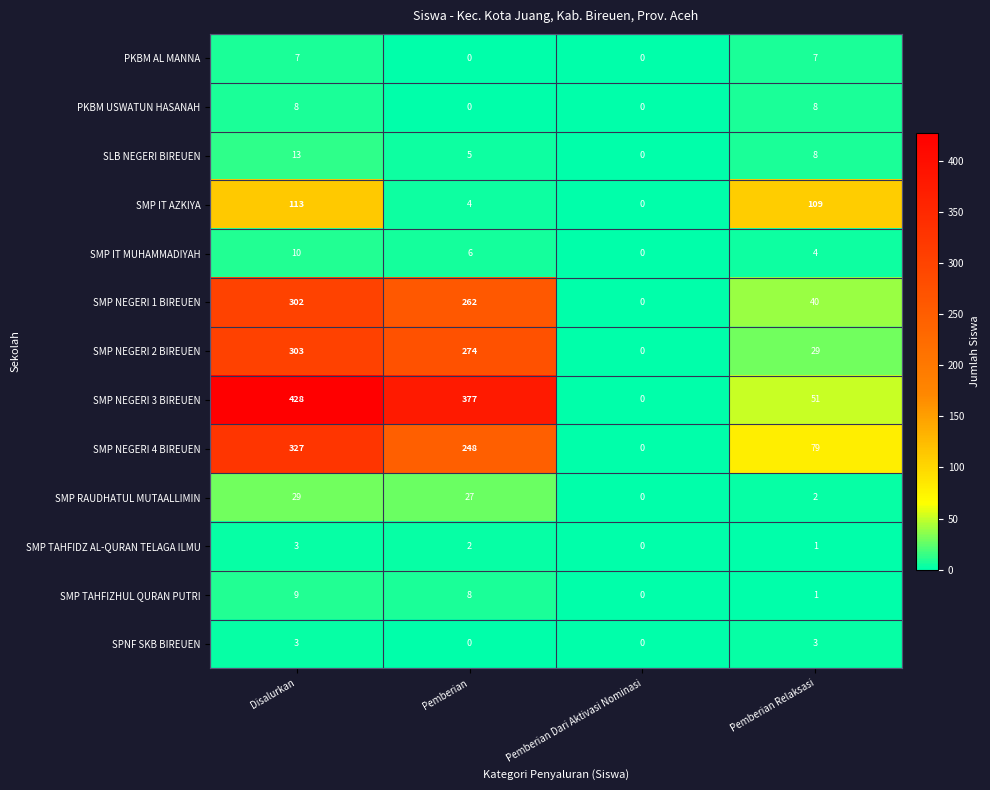

Is it true that SMP IT AZKIYA equals 40 at Pemberian Dari Aktivasi Nominasi?

False